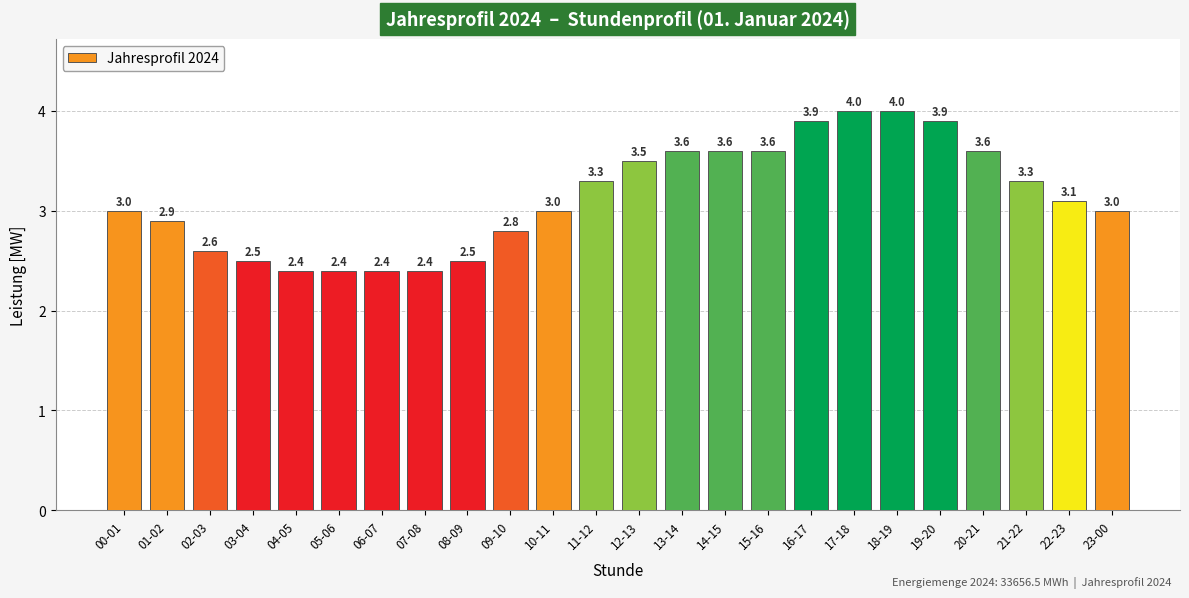

What is the change in value from 02-03 to 10-11?

+0.4